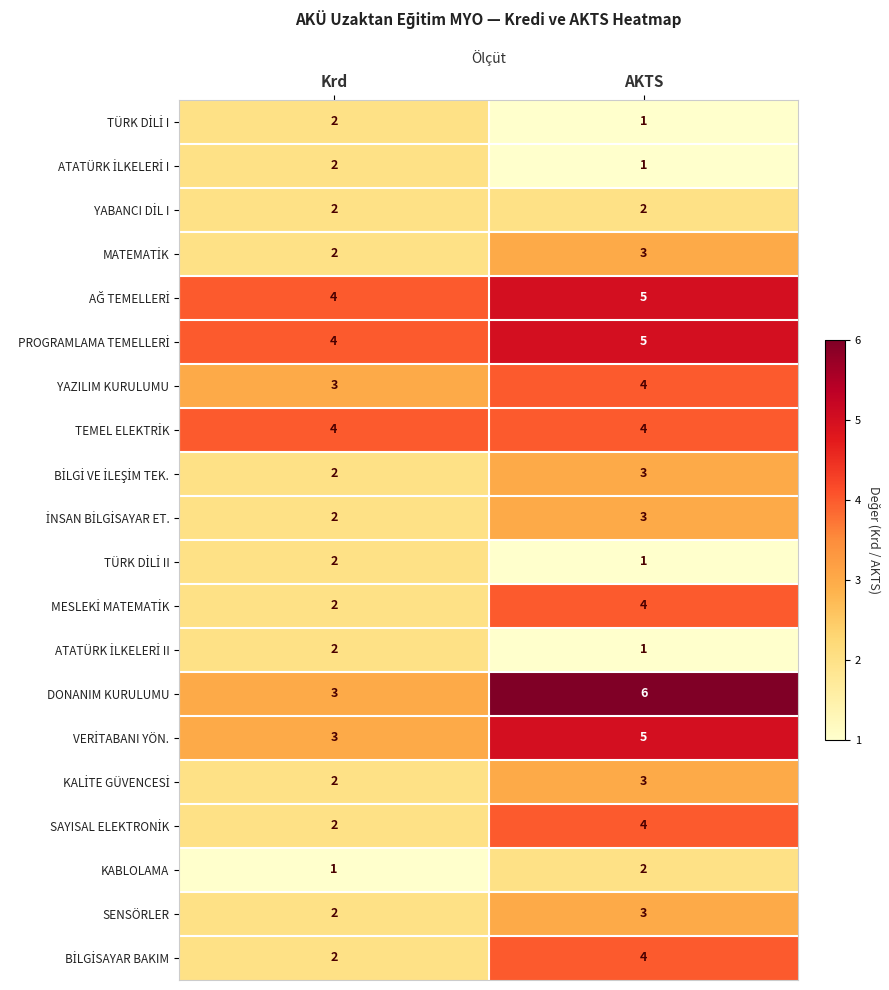

True or false: DONANIM KURULUMU has a value of 6 at AKTS.

True